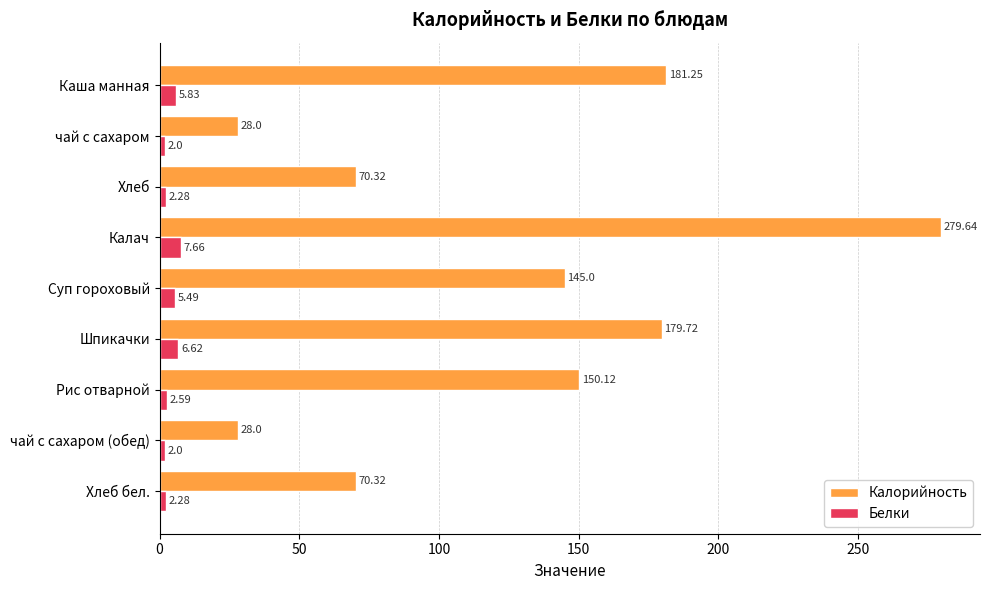

Which category has the highest value in the Белки series?

Калач